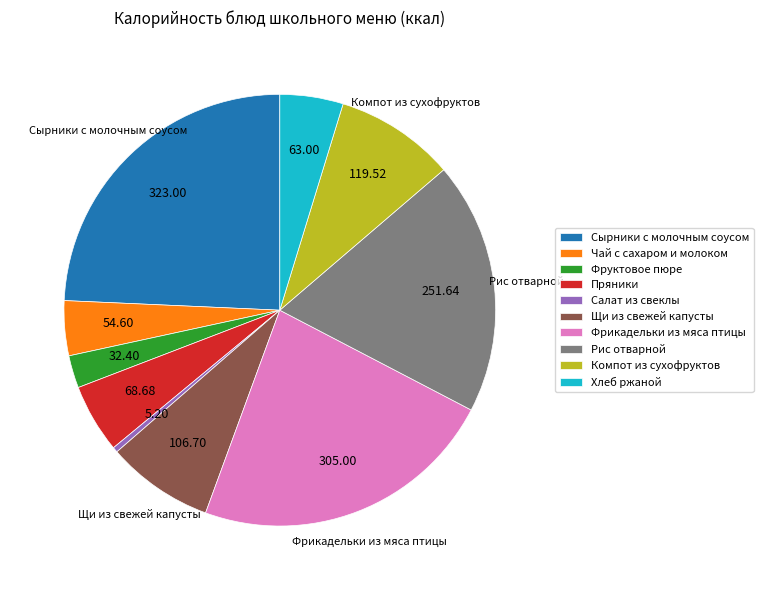

What is the ratio of the value at Щи из свежей капусты to the value at Сырники с молочным соусом?

0.3